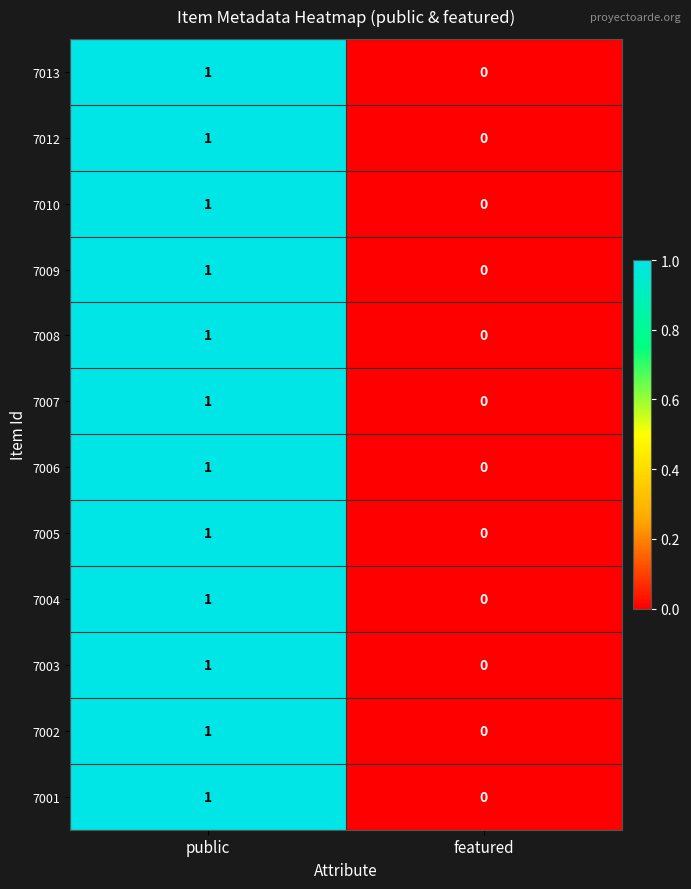

At which category does the chart reach its peak across all series?

public